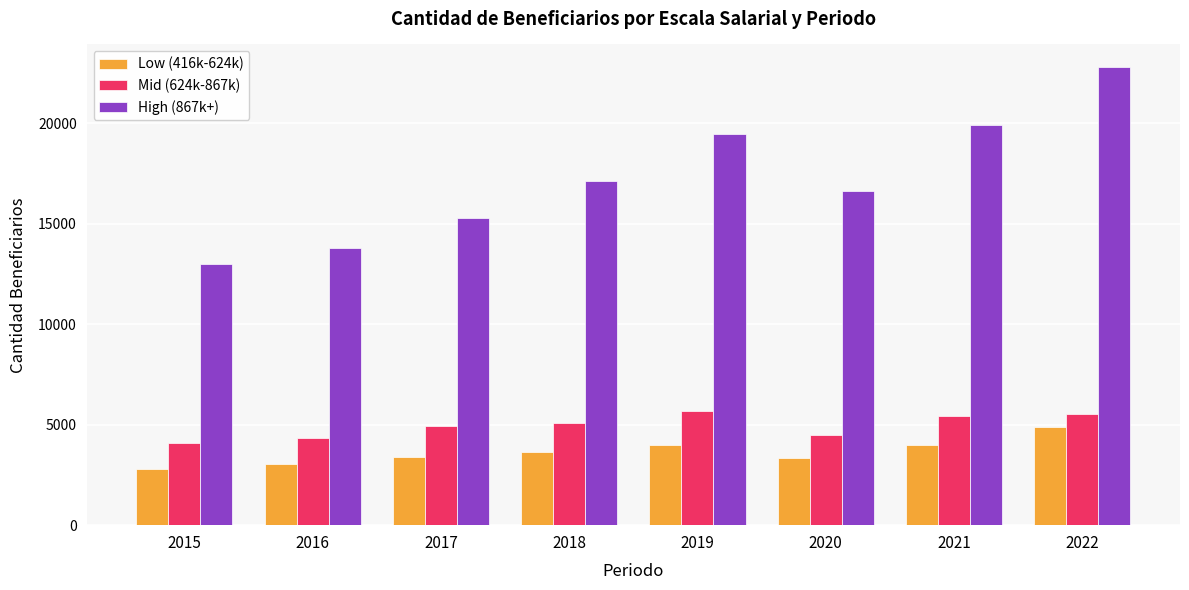

What is the difference between the highest and lowest values at 2016?

10776